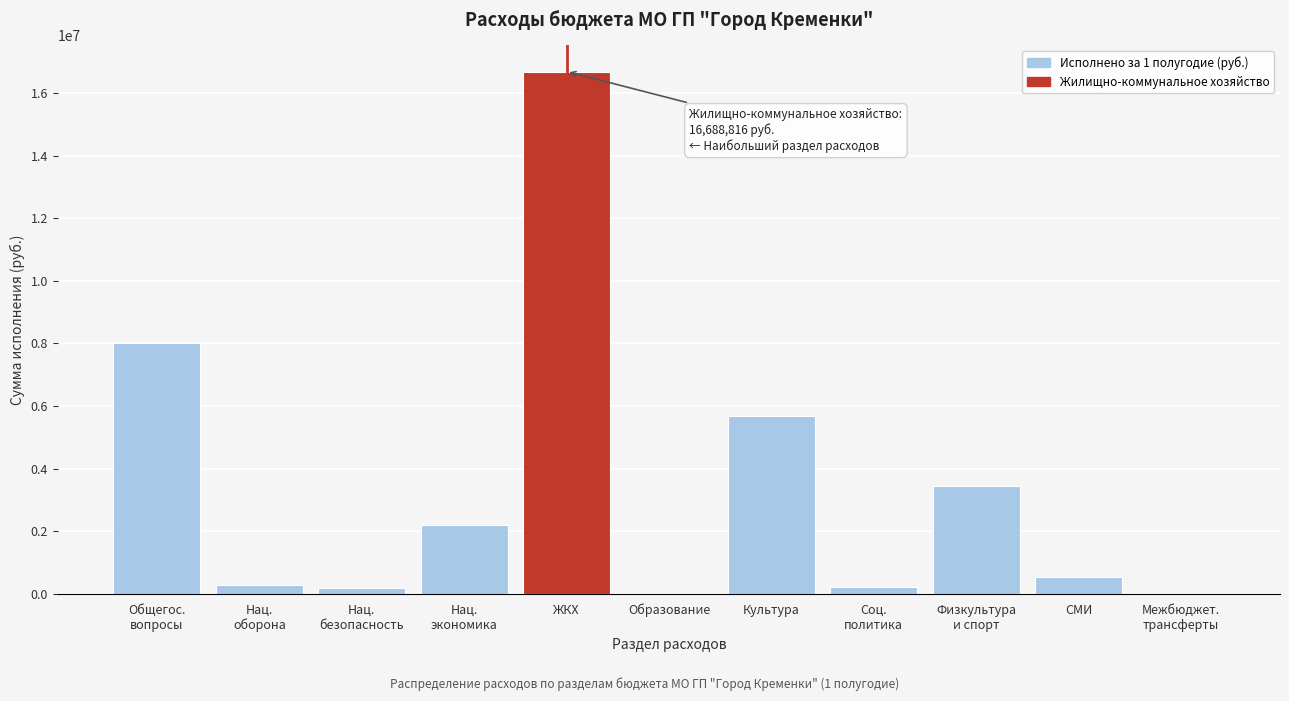

The chart shows a value of 5679349.0 at Культура. True or false?

True